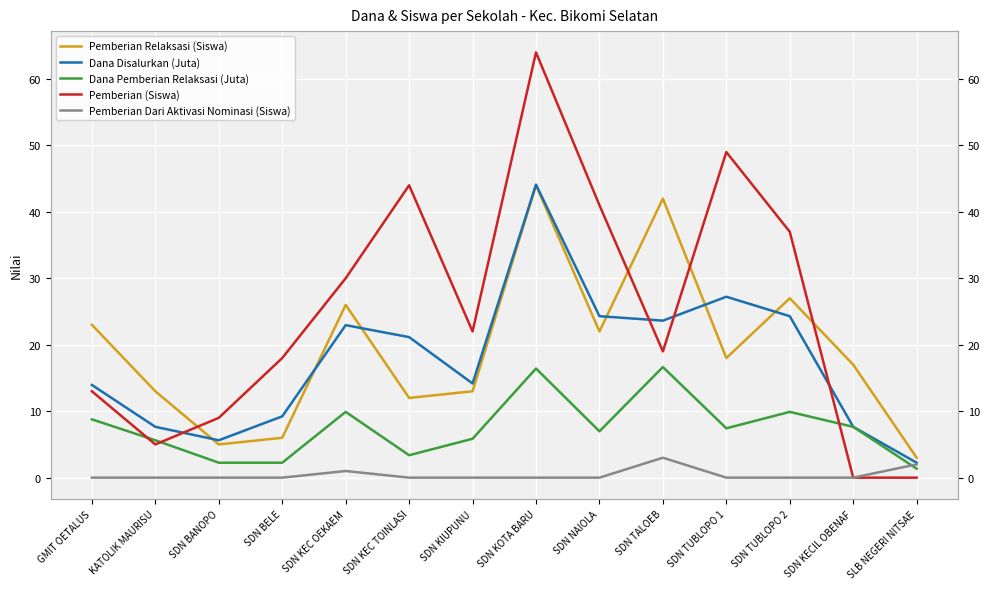

Count the number of data series in this chart.

5